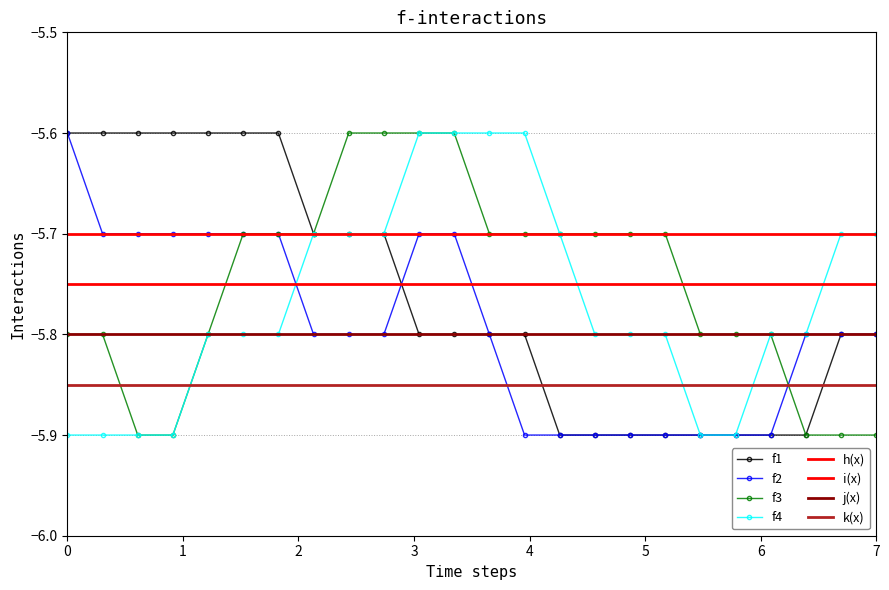

What is the maximum value for f2?

-5.6